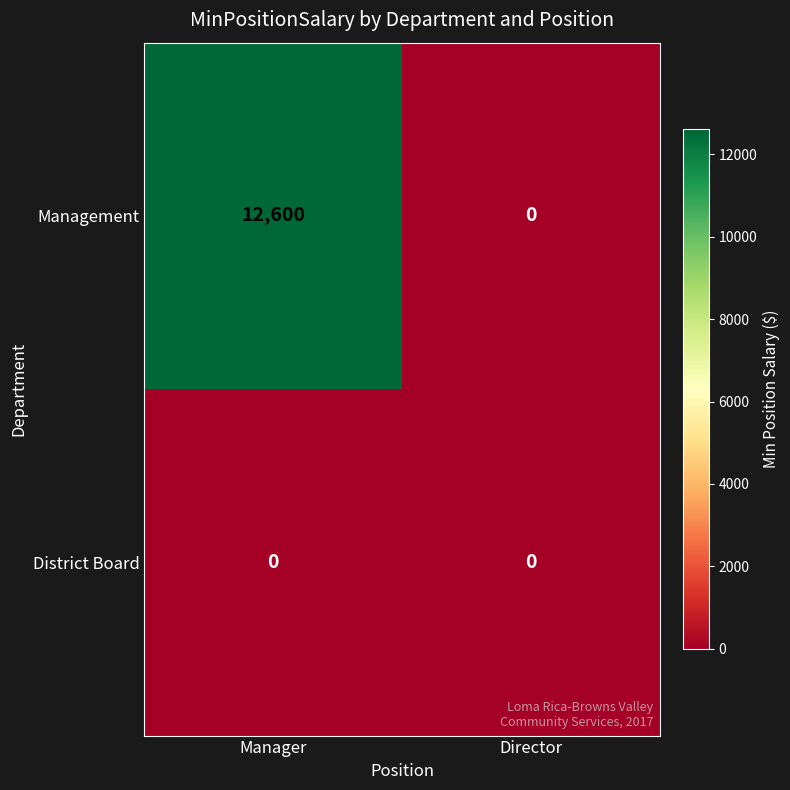

True or false: Management has a value of 0 at Director.

True